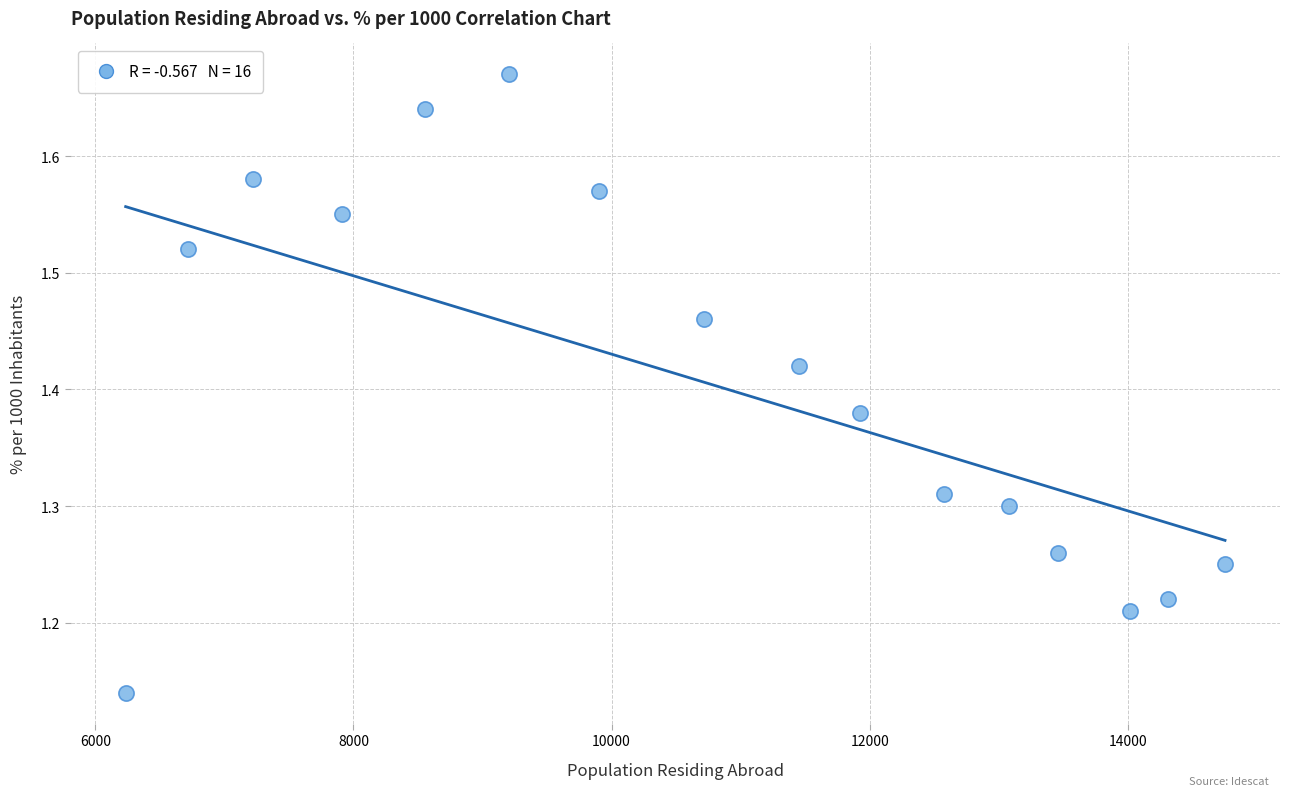

What is the range of X values (max minus min)?

8519.0